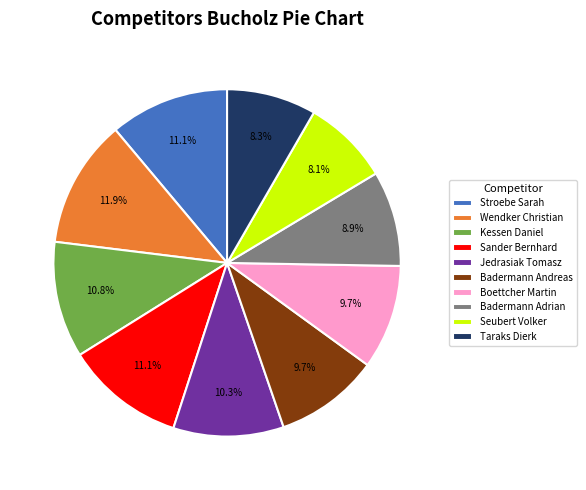

Which slice is the largest?

Wendker Christian